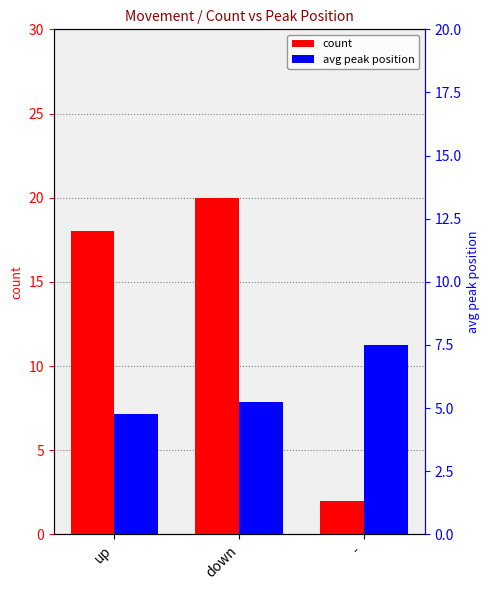

Reading left to right, what are all the values shown in this chart?

count: up=18.0	down=20.0	-=2.0
avg peak position: up=4.8	down=5.2	-=7.5